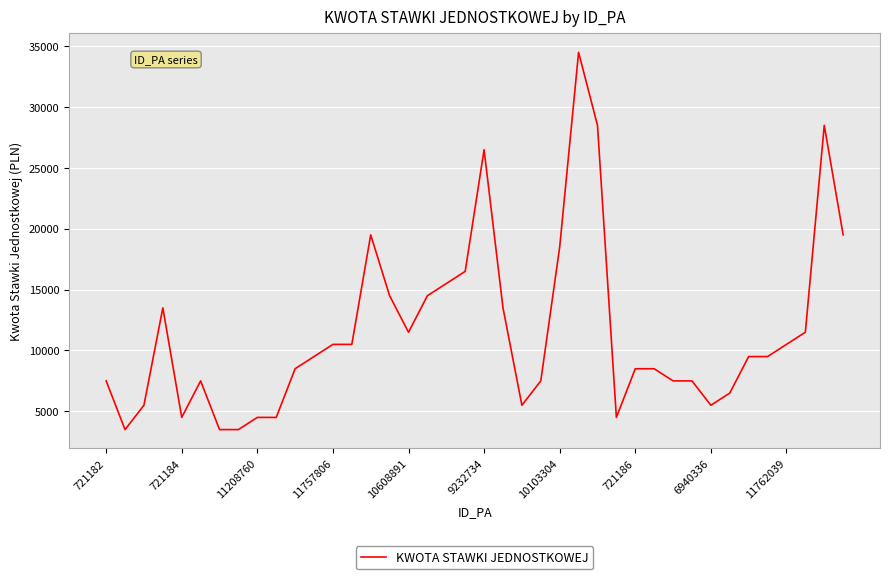

True or false: the data has more than 0 interior local peaks.

True